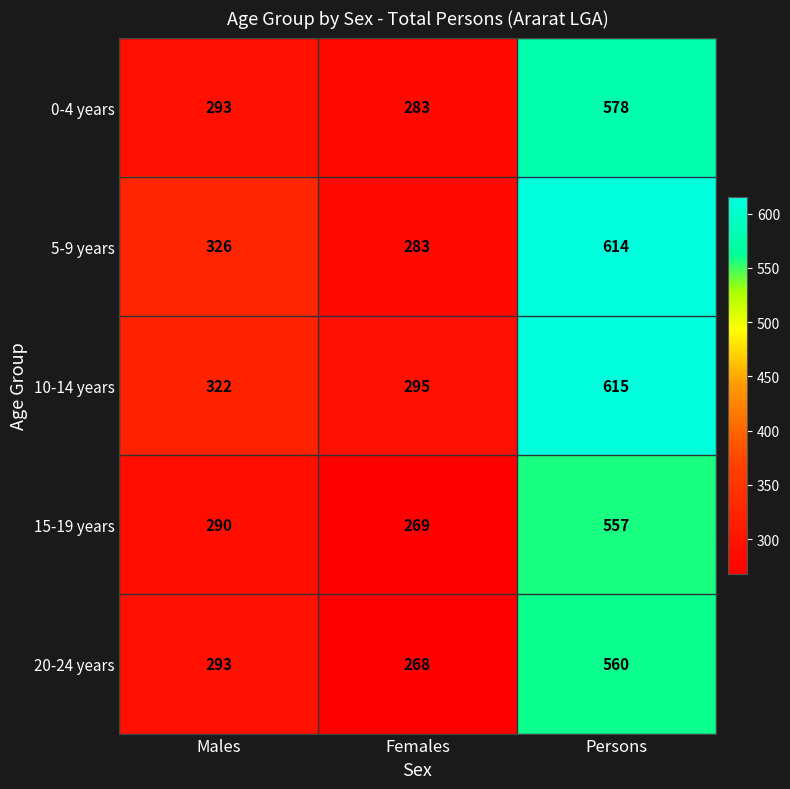

What is the maximum value for 0-4 years?

578